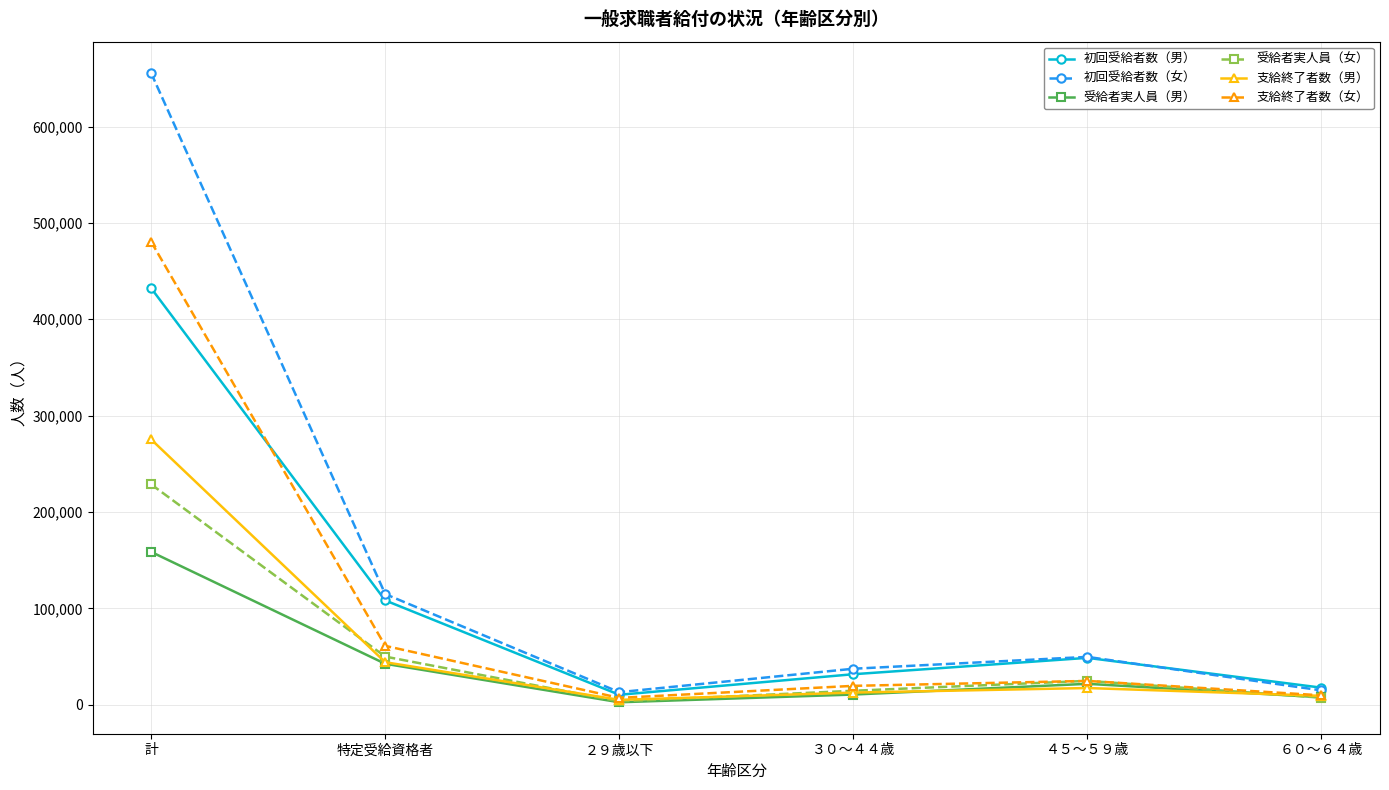

Which category has the highest value across all series?

計